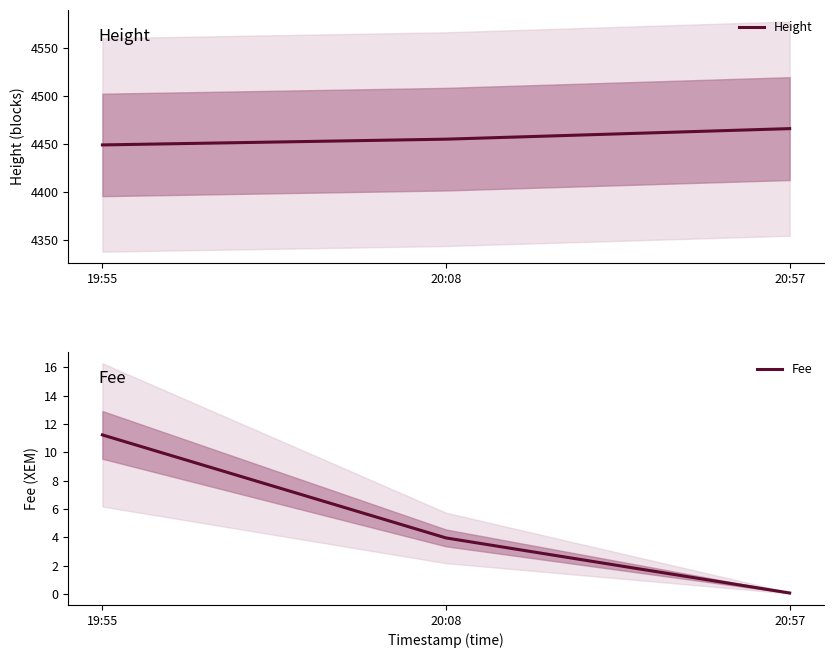

How many lines are shown in the chart?

2